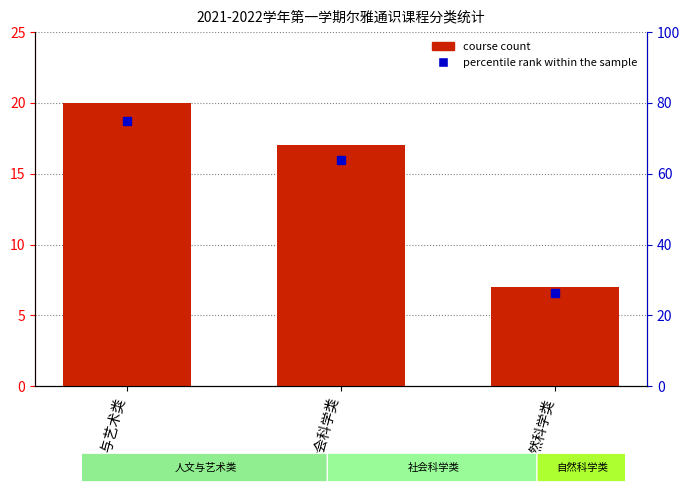

The chart shows a value of 31 at 人文与艺术类. True or false?

False